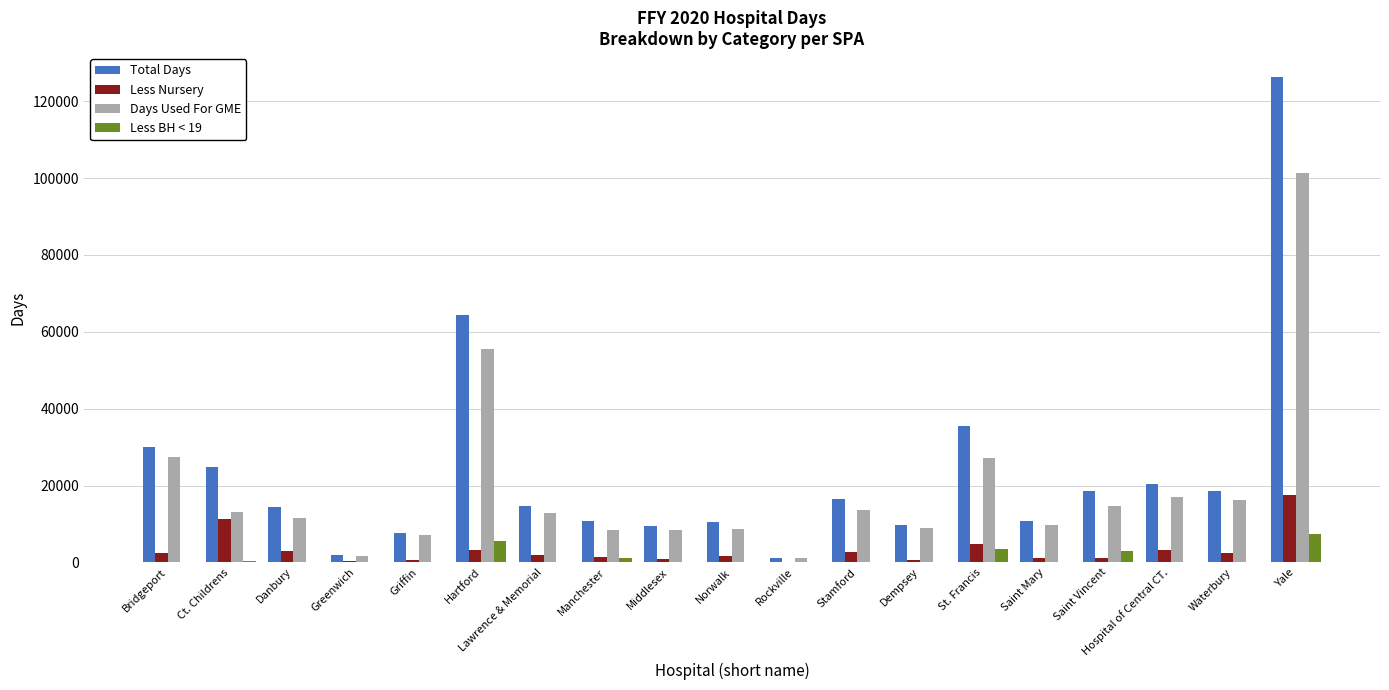

How many data points does each series have?

19